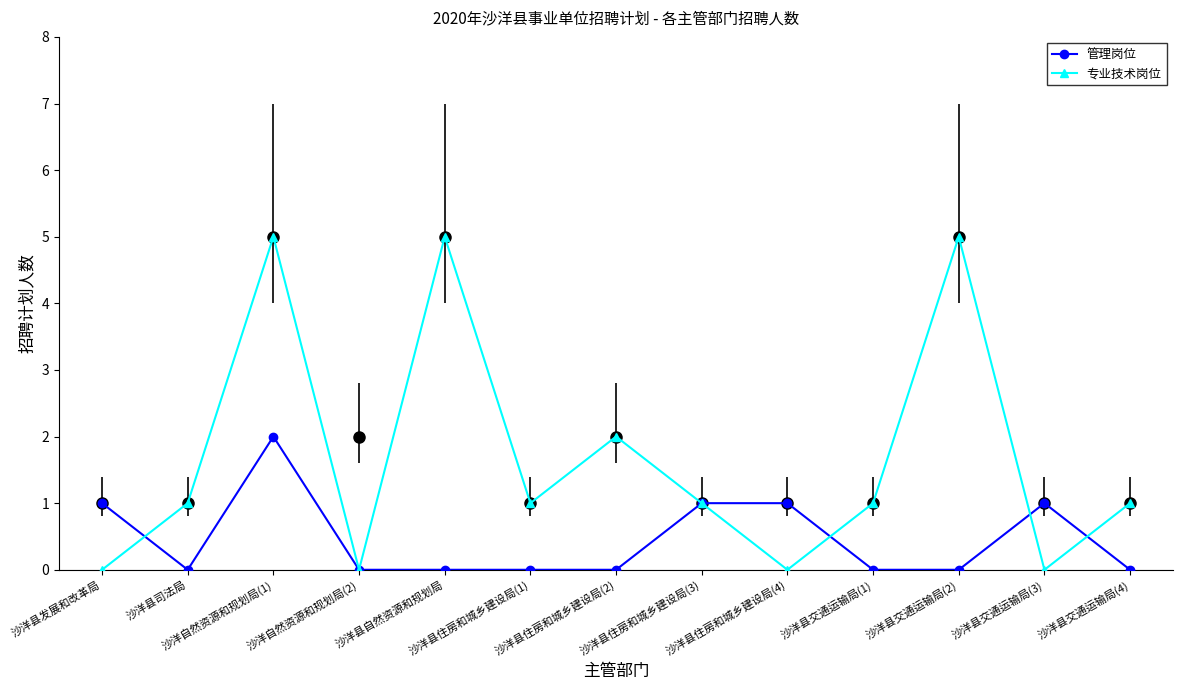

Reading left to right, extract all data points from this chart.

管理岗位: 沙洋县发展和改革局=1	沙洋县司法局=0	沙洋自然资源和规划局(1)=2	沙洋自然资源和规划局(2)=0	沙洋县自然资源和规划局=0	沙洋县住房和城乡建设局(1)=0	沙洋县住房和城乡建设局(2)=0	沙洋县住房和城乡建设局(3)=1	沙洋县住房和城乡建设局(4)=1	沙洋县交通运输局(1)=0	沙洋县交通运输局(2)=0	沙洋县交通运输局(3)=1	沙洋县交通运输局(4)=0
专业技术岗位: 沙洋县发展和改革局=0	沙洋县司法局=1	沙洋自然资源和规划局(1)=5	沙洋自然资源和规划局(2)=0	沙洋县自然资源和规划局=5	沙洋县住房和城乡建设局(1)=1	沙洋县住房和城乡建设局(2)=2	沙洋县住房和城乡建设局(3)=1	沙洋县住房和城乡建设局(4)=0	沙洋县交通运输局(1)=1	沙洋县交通运输局(2)=5	沙洋县交通运输局(3)=0	沙洋县交通运输局(4)=1